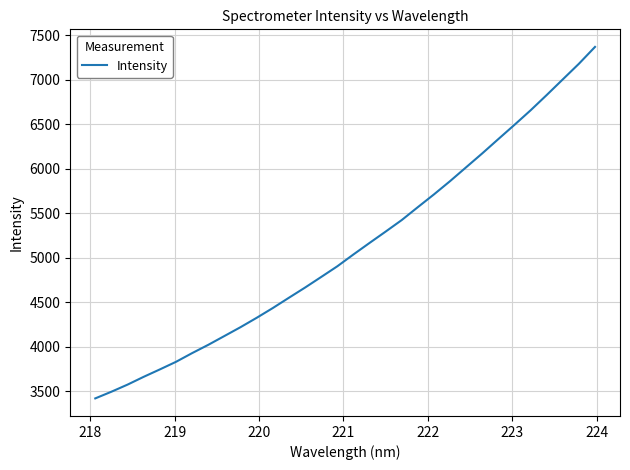

What is the minimum value shown in the chart?

3421.6